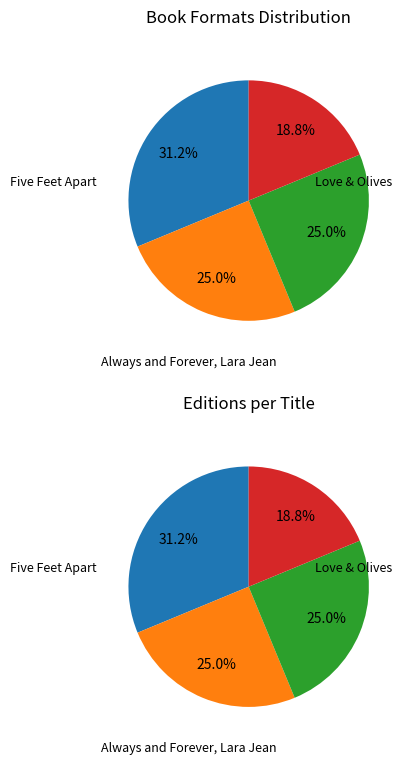

What percentage is the Between the Lines slice, to the nearest percent?

19%